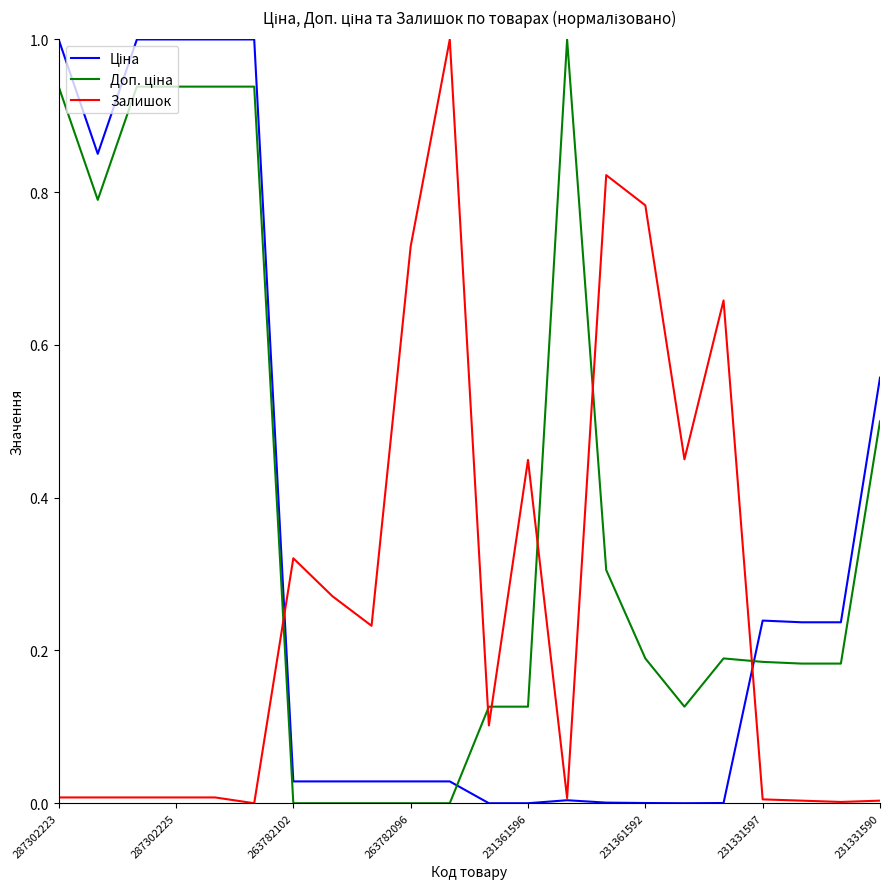

What is the greatest value displayed?

1.0